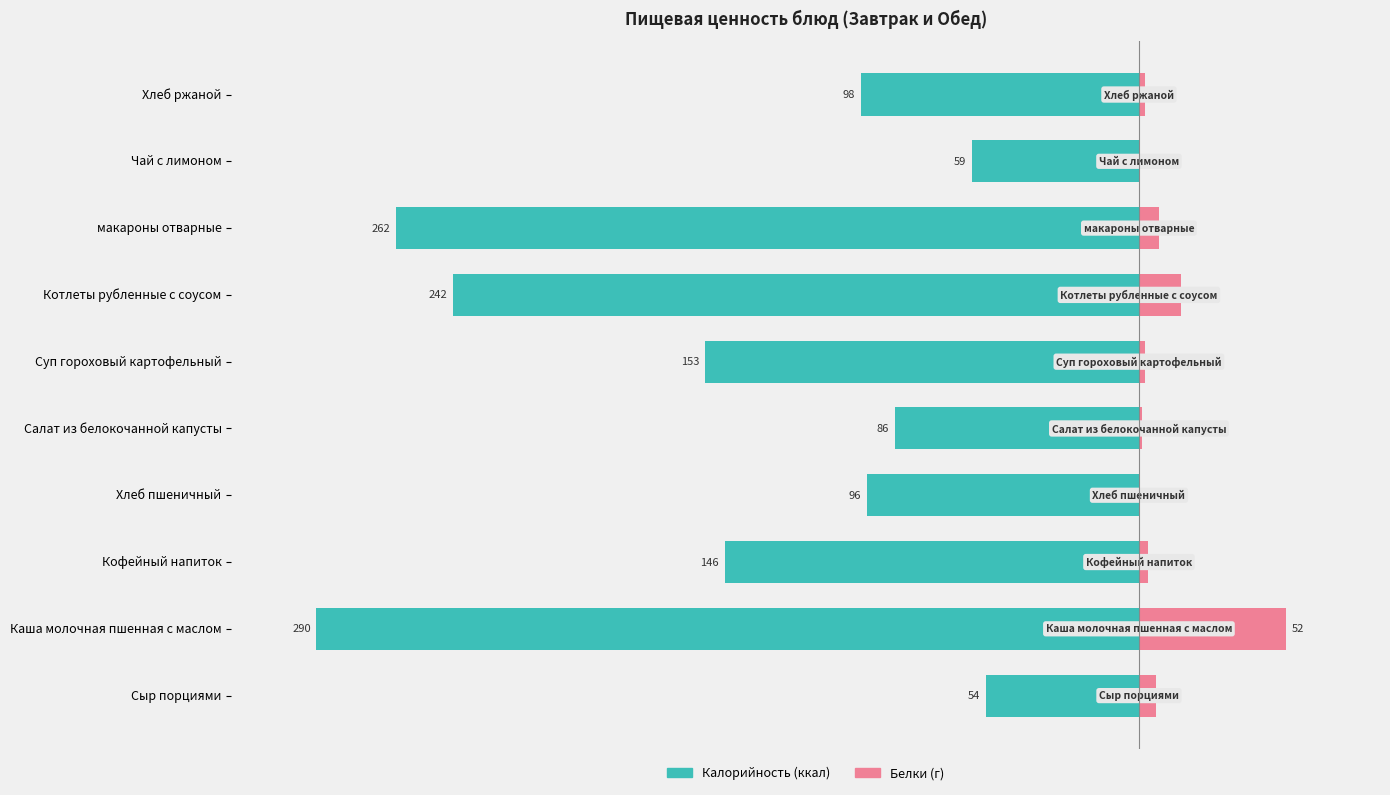

How many groups of bars are there?

10